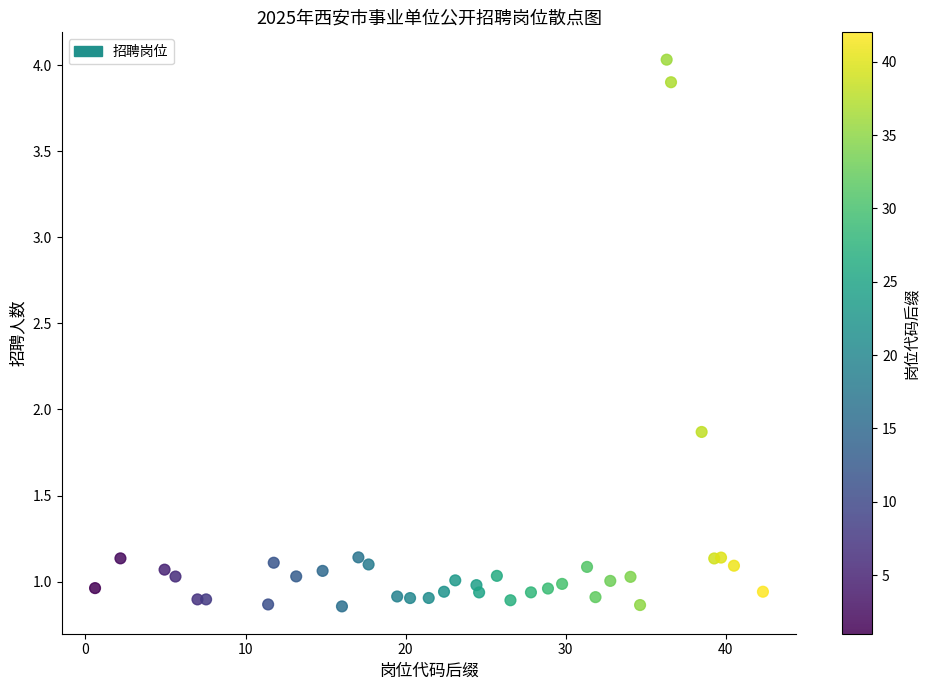

What Y value in the scatter plot is closest to 2?

1.9